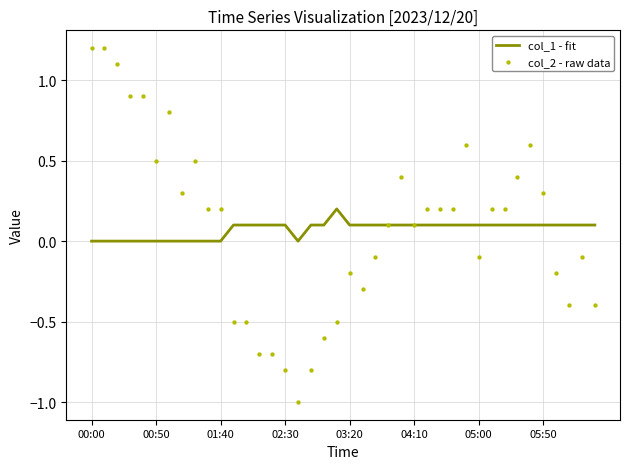

Which series has the largest total across all categories?

col_2 - raw data